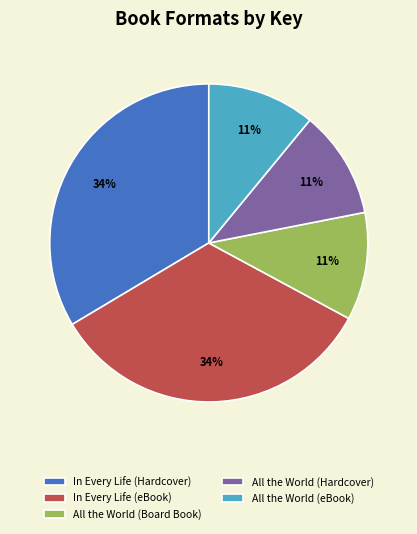

What percentage is the All the World (Hardcover) slice, to the nearest percent?

11%